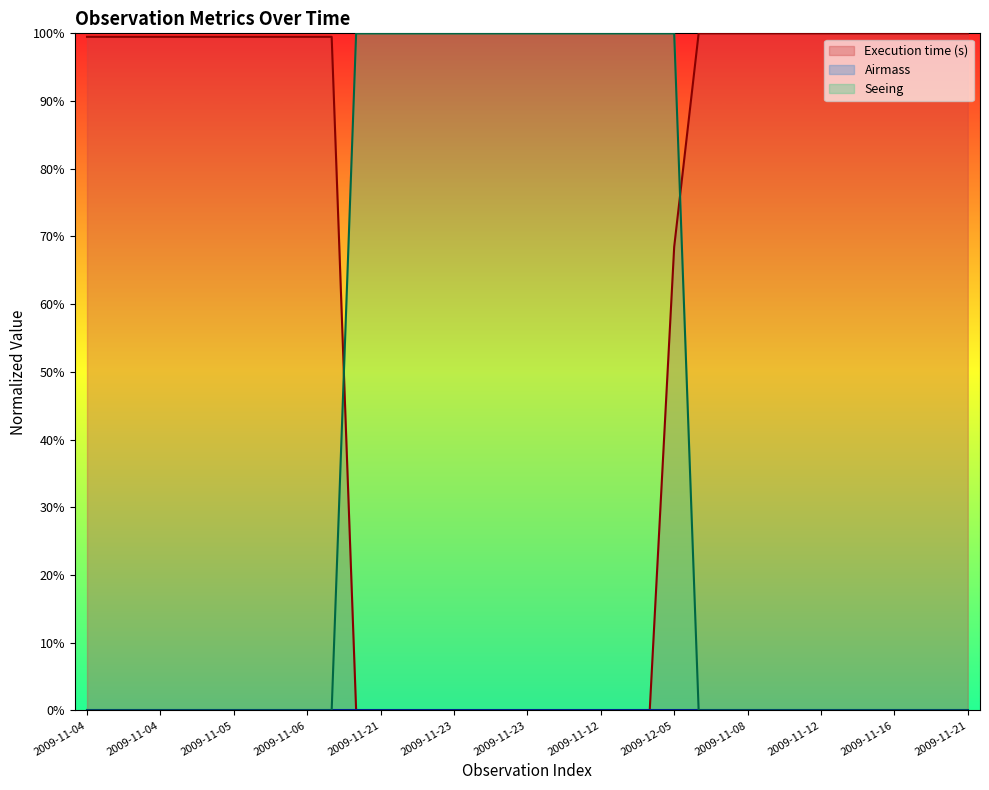

What is the sum of all Seeing values?

1400.0